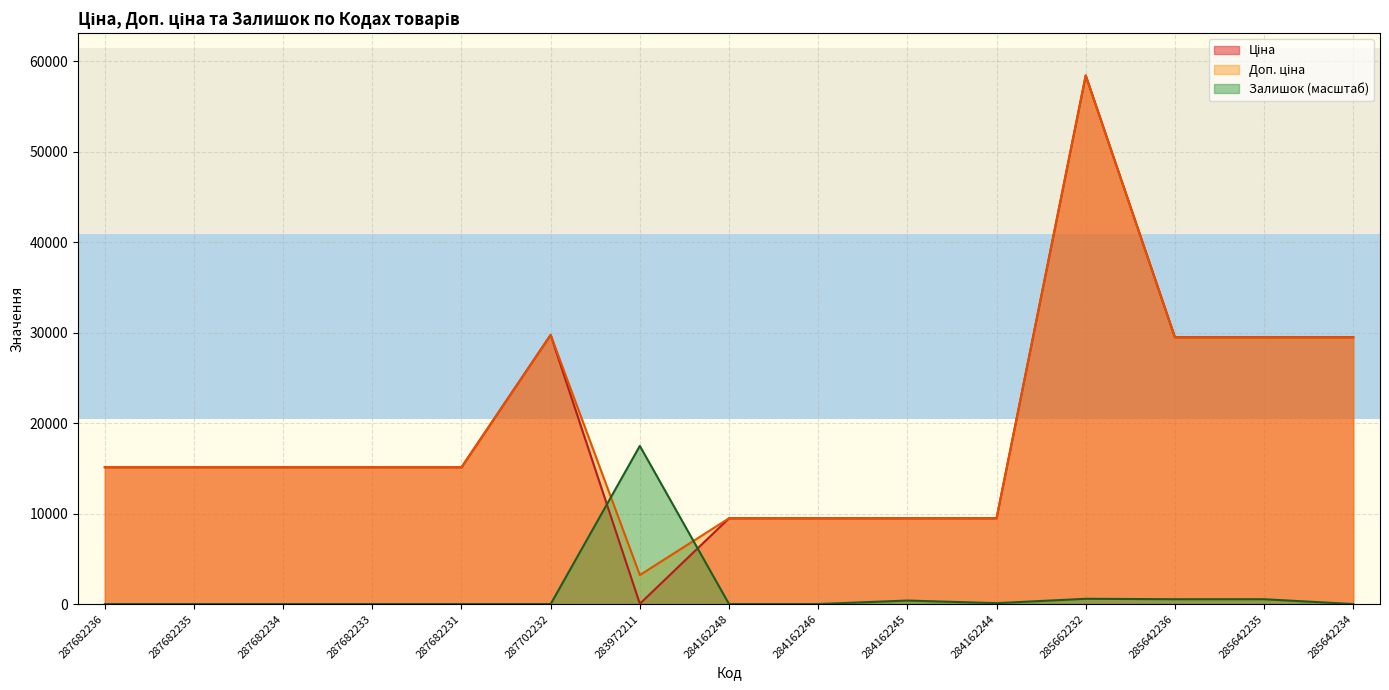

Is the value of Ціна at 287682233 greater than the value of Залишок at 284162245?

Yes